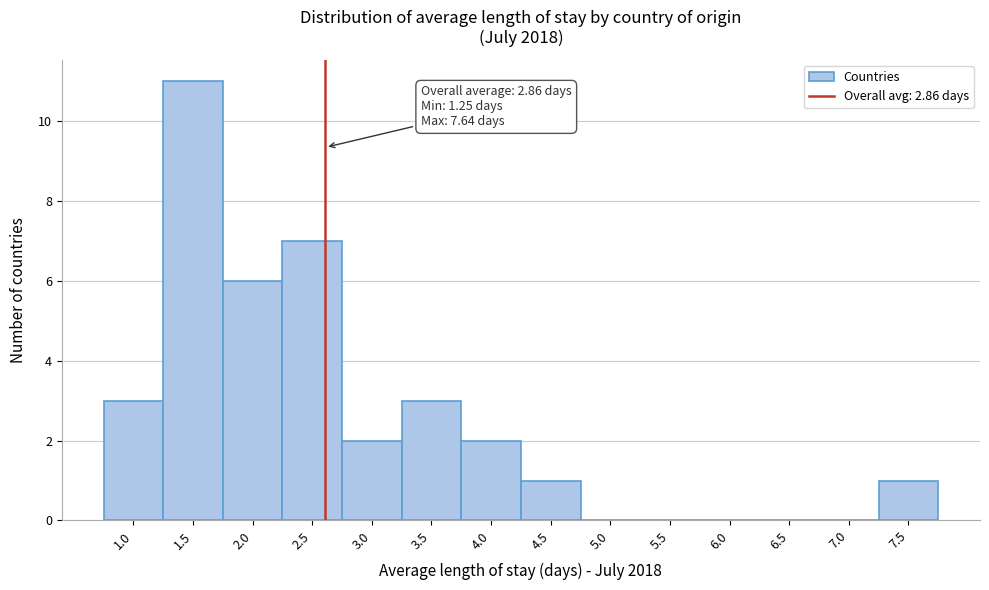

Reading right to left, list all the values displayed in this chart.

7.5=1	7.0=0	6.5=0	6.0=0	5.5=0	5.0=0	4.5=1	4.0=2	3.5=3	3.0=2	2.5=7	2.0=6	1.5=11	1.0=3